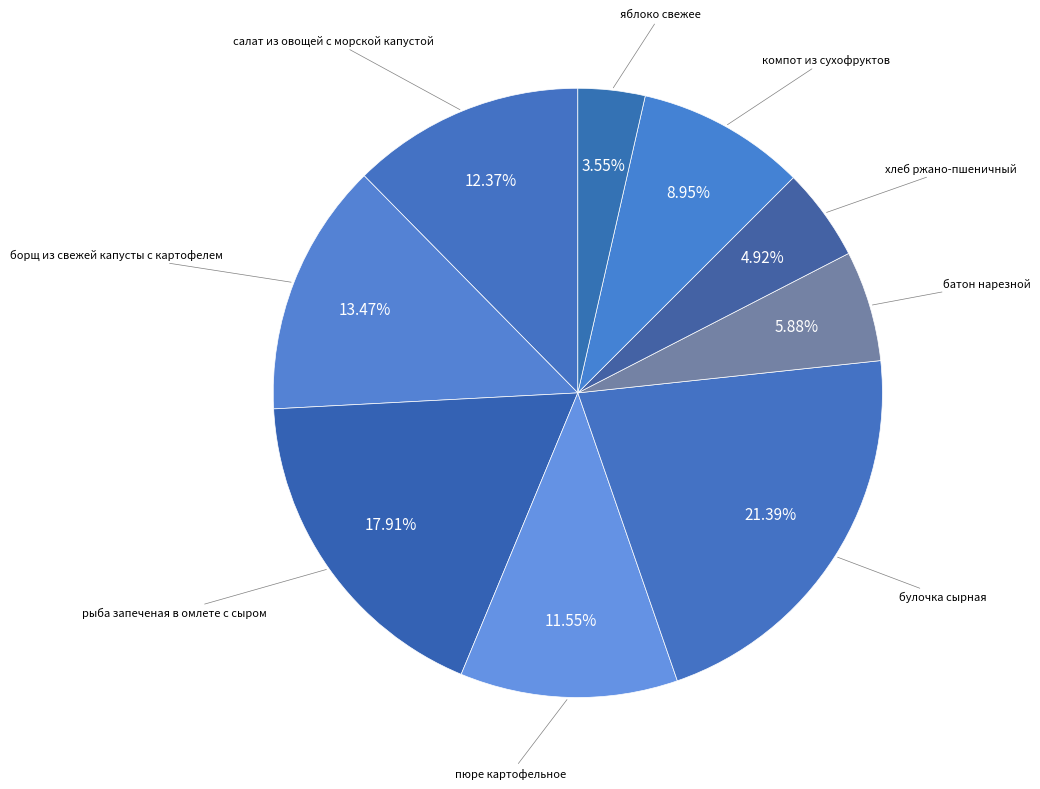

What is the smallest slice in the pie chart?

яблоко свежее